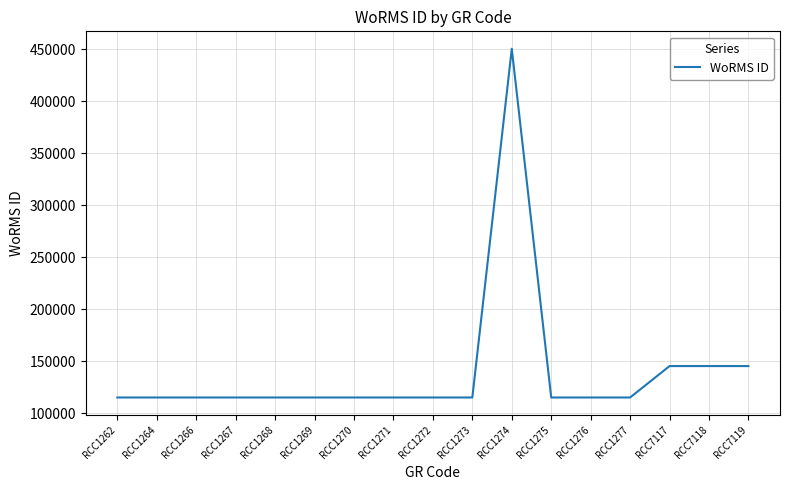

The value at RCC1275 is 70736. True or false?

False